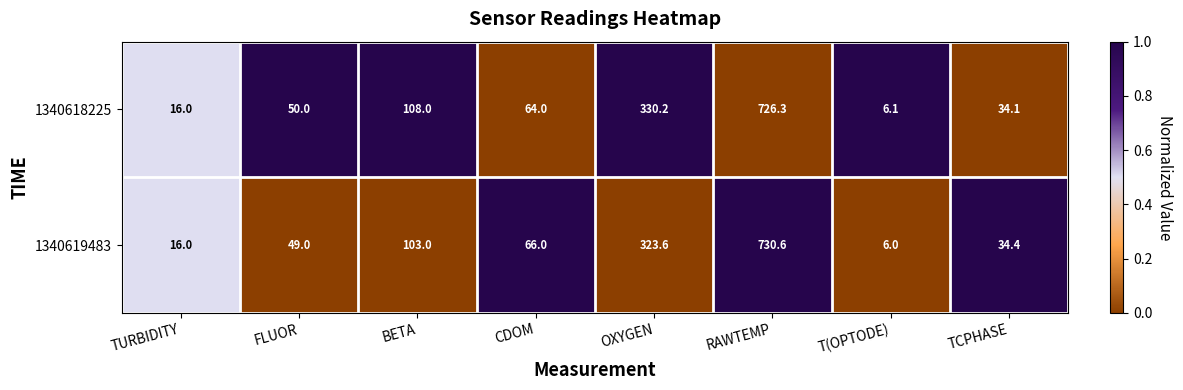

What is the average value of the 1340618225 series?

166.8